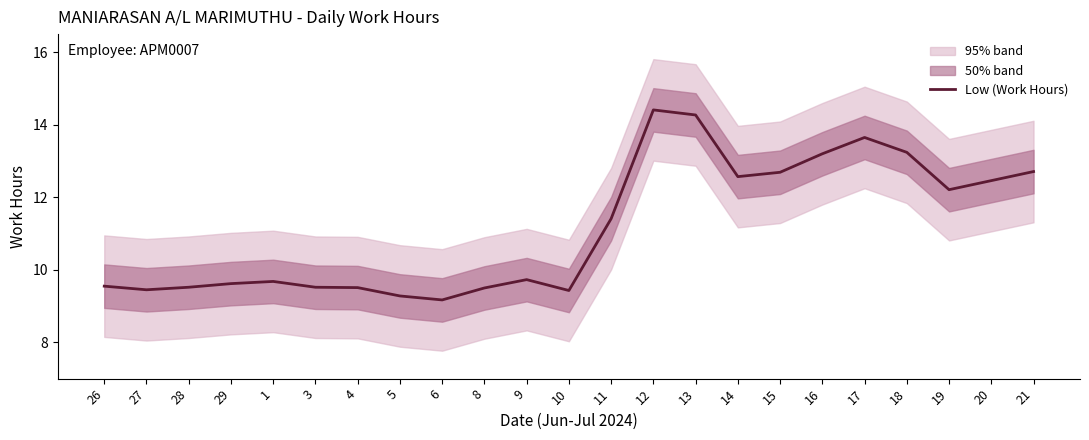

Which category has the lowest value across all series?

6